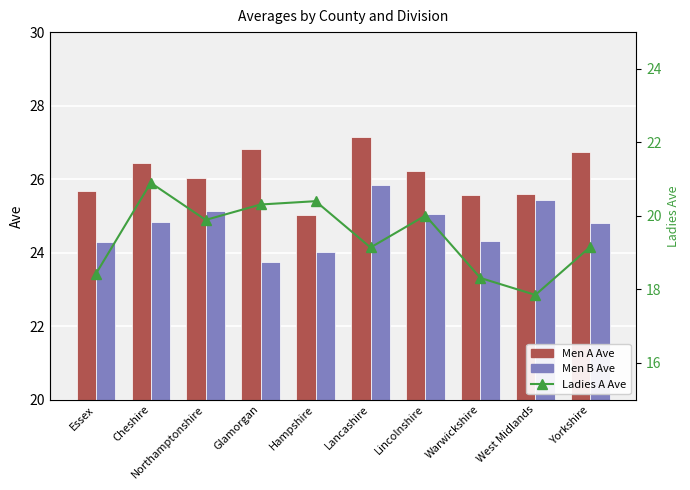

The Men B Ave series shows 17.5 at Lincolnshire. True or false?

False